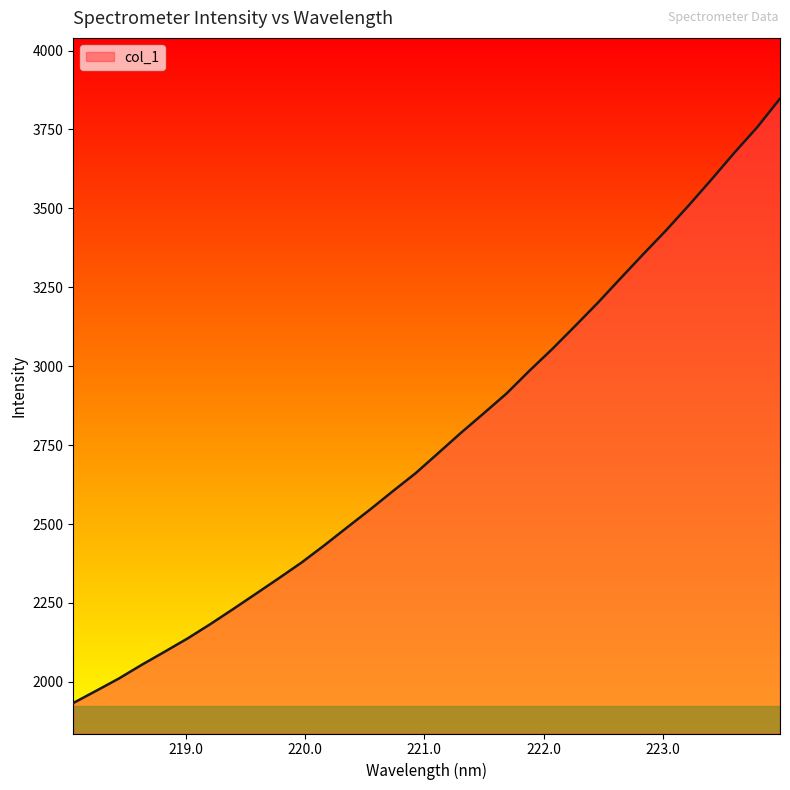

What is the smallest value displayed?

1932.8